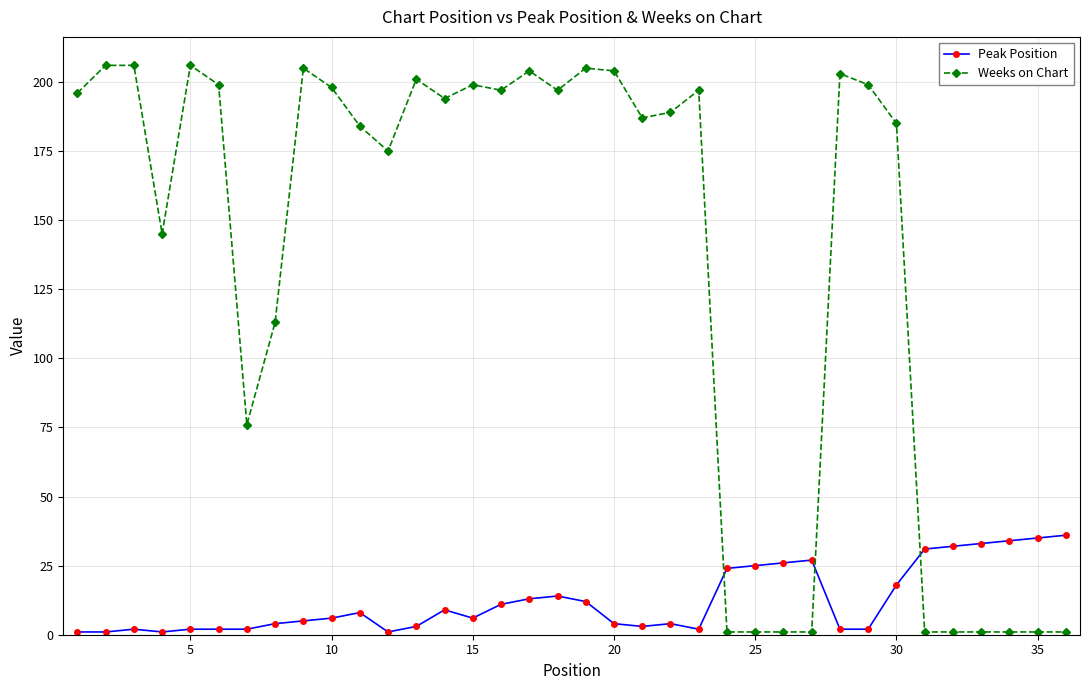

Which series has the largest total across all categories?

Weeks on Chart